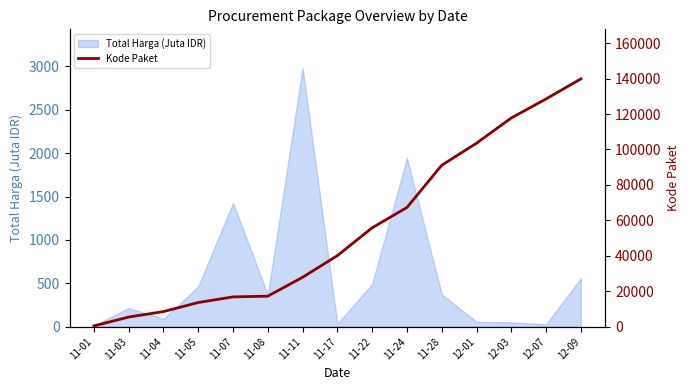

Count the number of values greater than 40112.

7